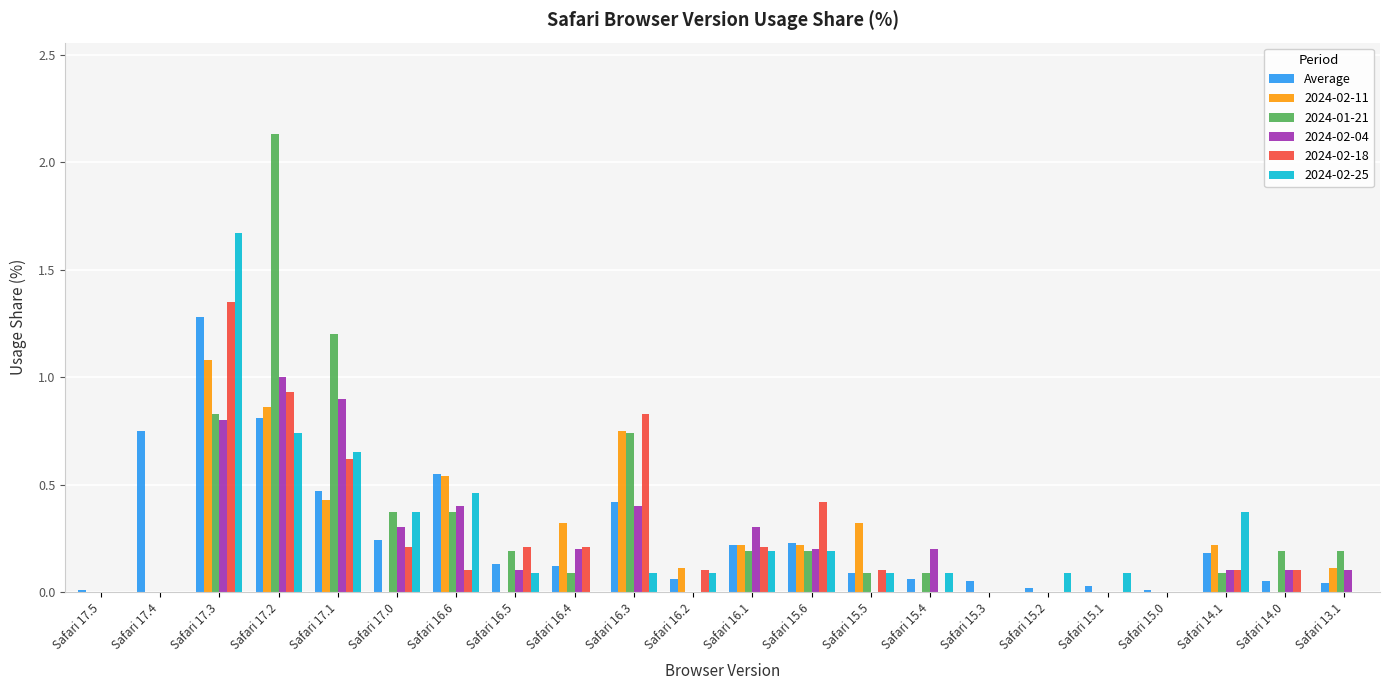

What is the sum of all 2024-02-18 values?

5.5